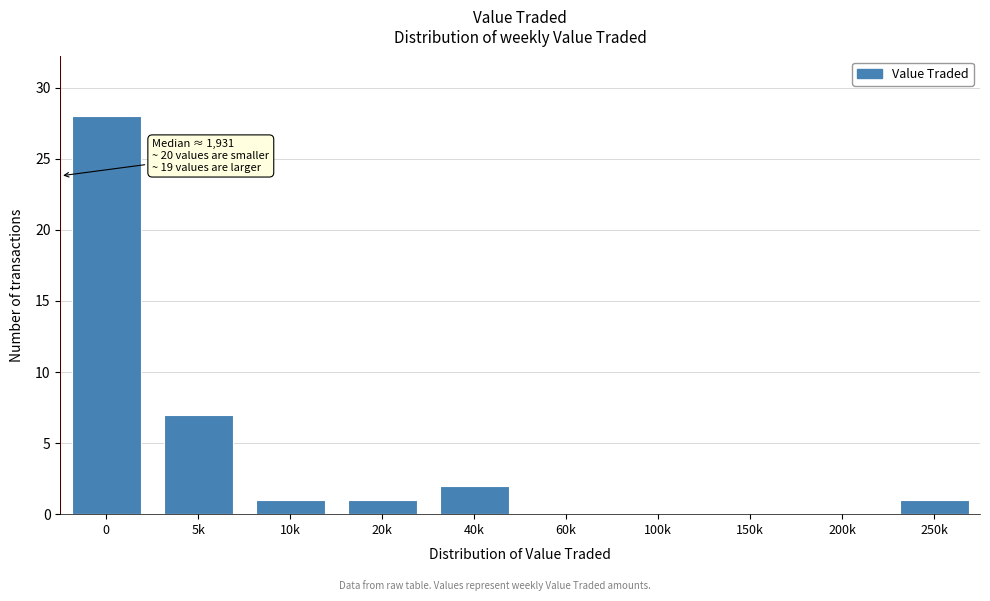

Which has a higher value, 100k or 20k?

20k